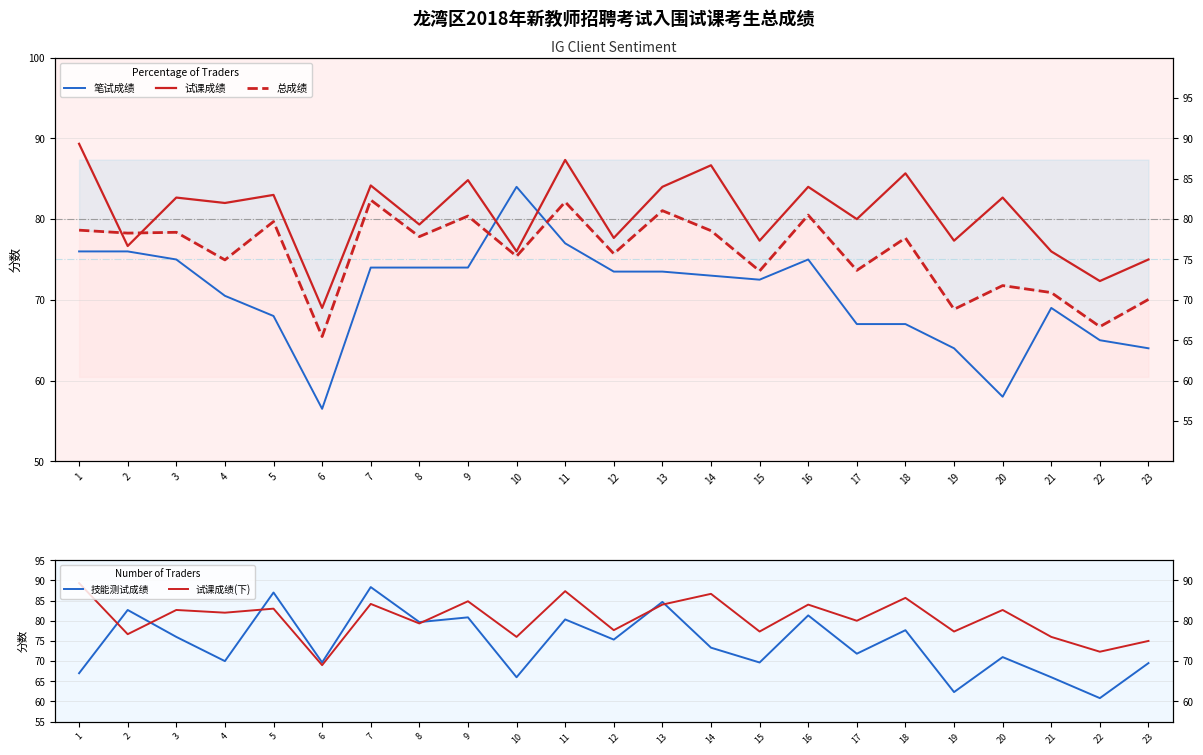

In 试课成绩, how many points are lower than both neighbors (excluding endpoints)?

10